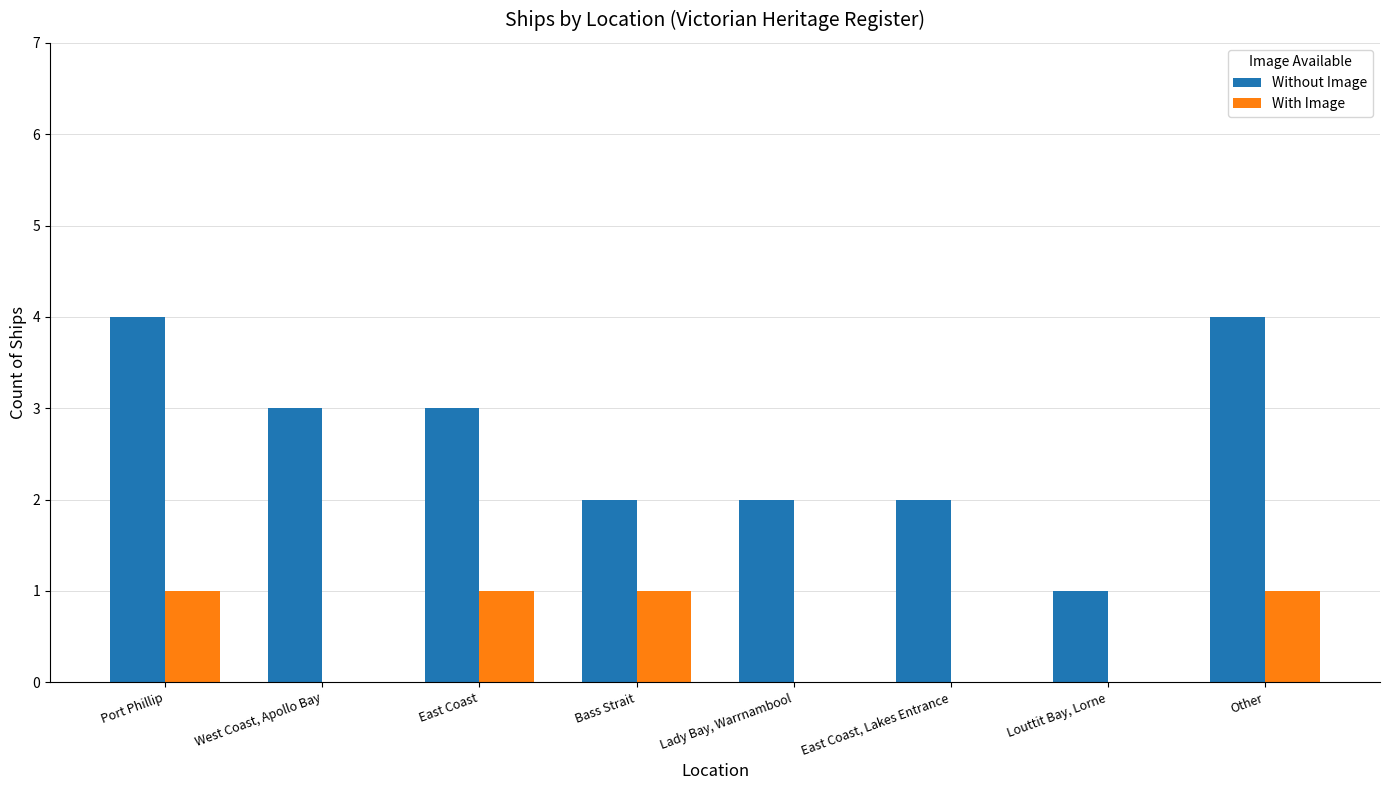

What is the sum of all With Image values?

4